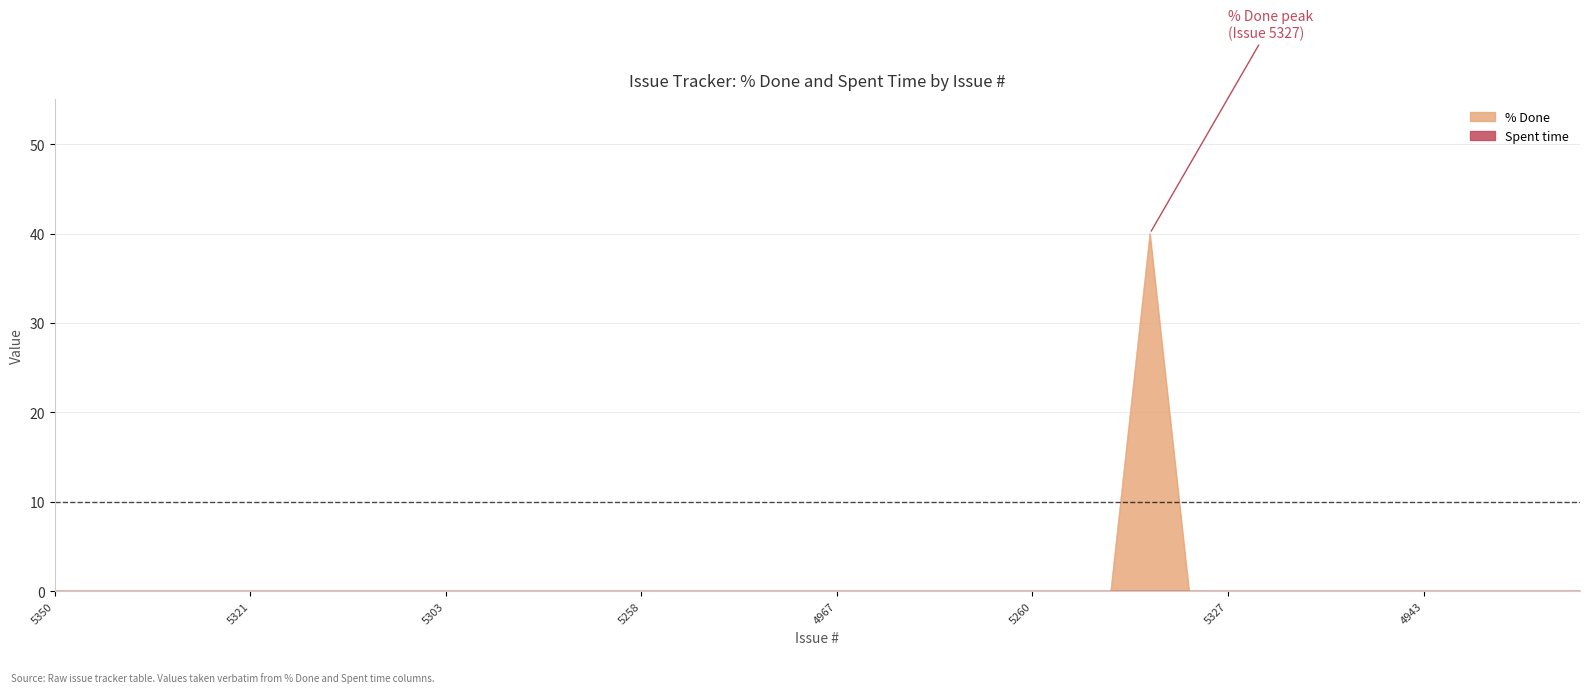

Reading left to right, list all the values displayed in this chart.

5350=0	5349=0	5345=0	5331=0	5326=0	5321=0	5318=0	5317=0	5316=0	5312=0	5303=0	5301=0	5292=0	5291=0	5259=0	5258=0	5256=0	5257=0	4984=0	4972=0	4967=0	5255=0	5236=0	5235=0	5328=0	5260=0	5315=0	5306=0	5340=40	5339=0	5327=0	4873=0	4872=0	4868=0	4866=0	4943=0	4933=0	4932=0	4926=0	4931=0